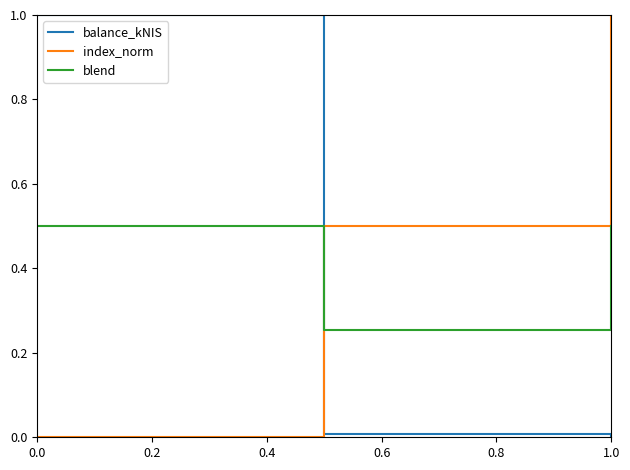

Which series has the largest total across all categories?

index_norm